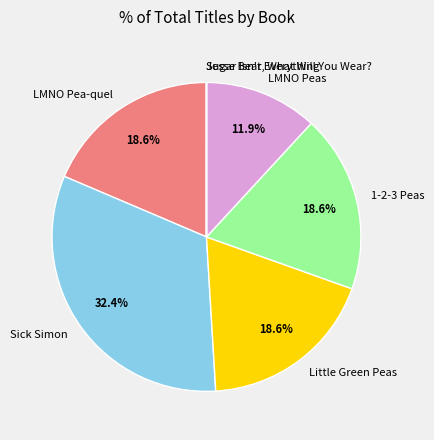

What is the ratio of the value at Little Green Peas to the value at Sick Simon?

0.6